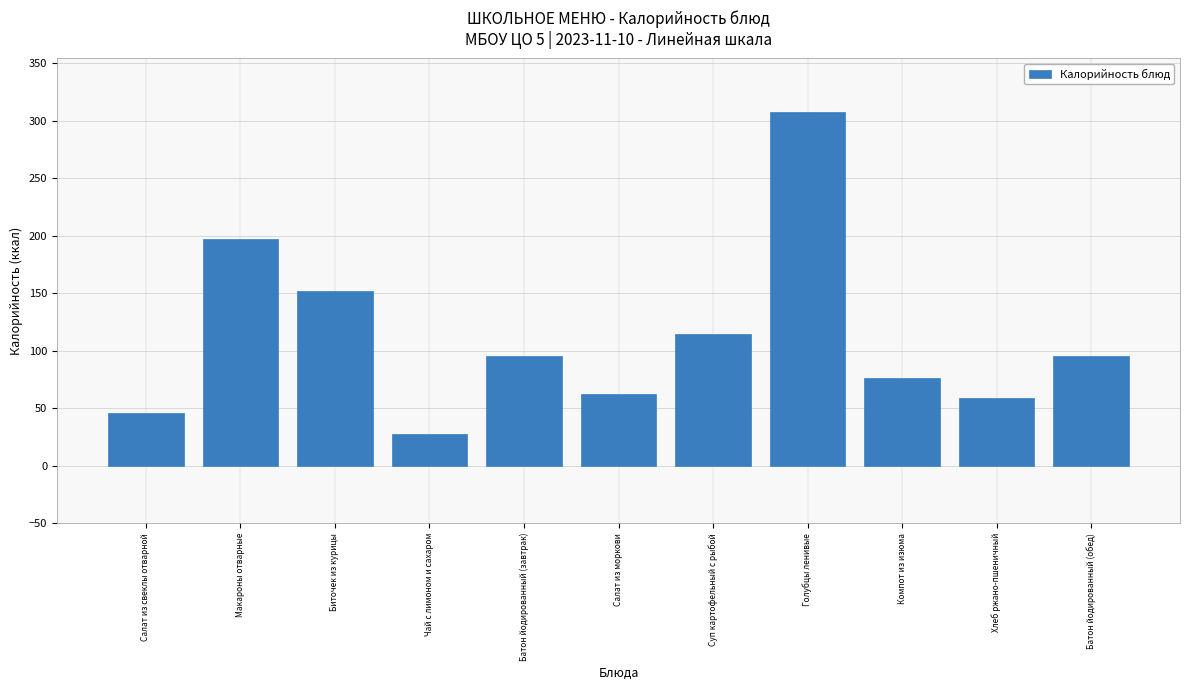

Reading right to left, extract all data points from this chart.

Батон йодированный (обед)=95.0	Хлеб ржано-пшеничный=58.7	Компот из изюма=75.9	Голубцы ленивые=307.9	Суп картофельный с рыбой=114.6	Салат из моркови=62.4	Батон йодированный (завтрак)=95.0	Чай с лимоном и сахаром=27.9	Биточек из курицы=151.8	Макароны отварные=196.8	Салат из свеклы отварной=45.7